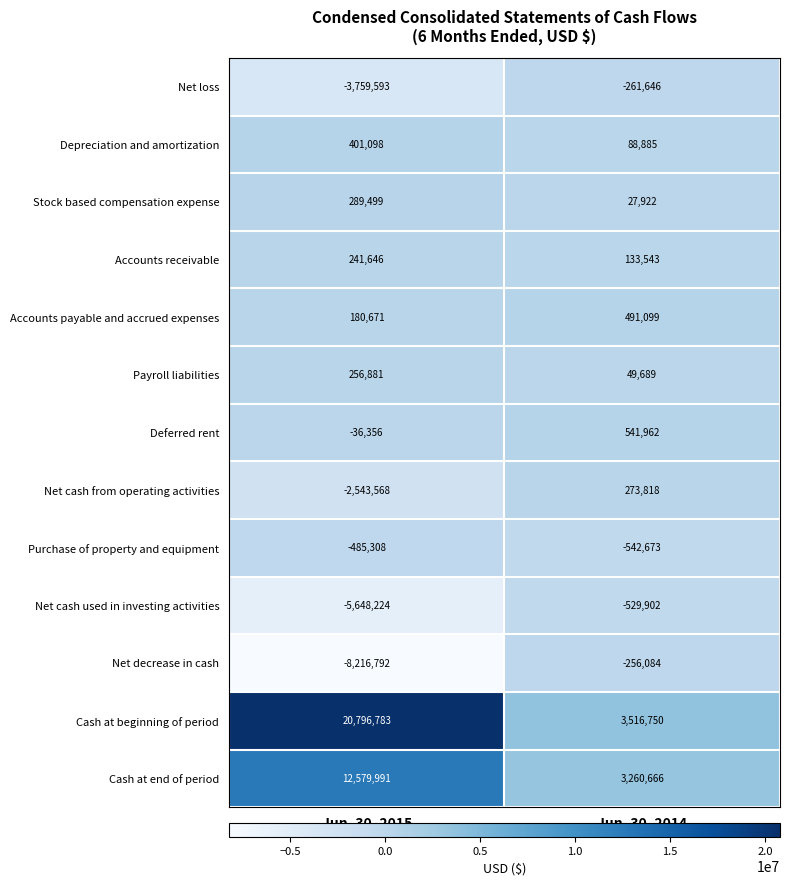

What is the greatest value displayed?

20796783